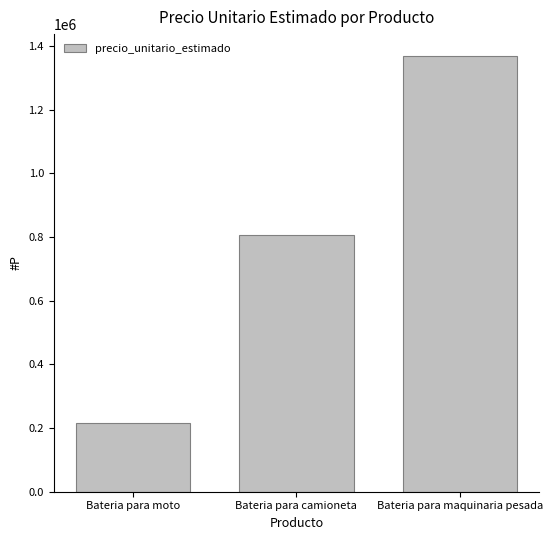

At which category does the chart reach its minimum across all series?

Bateria para moto